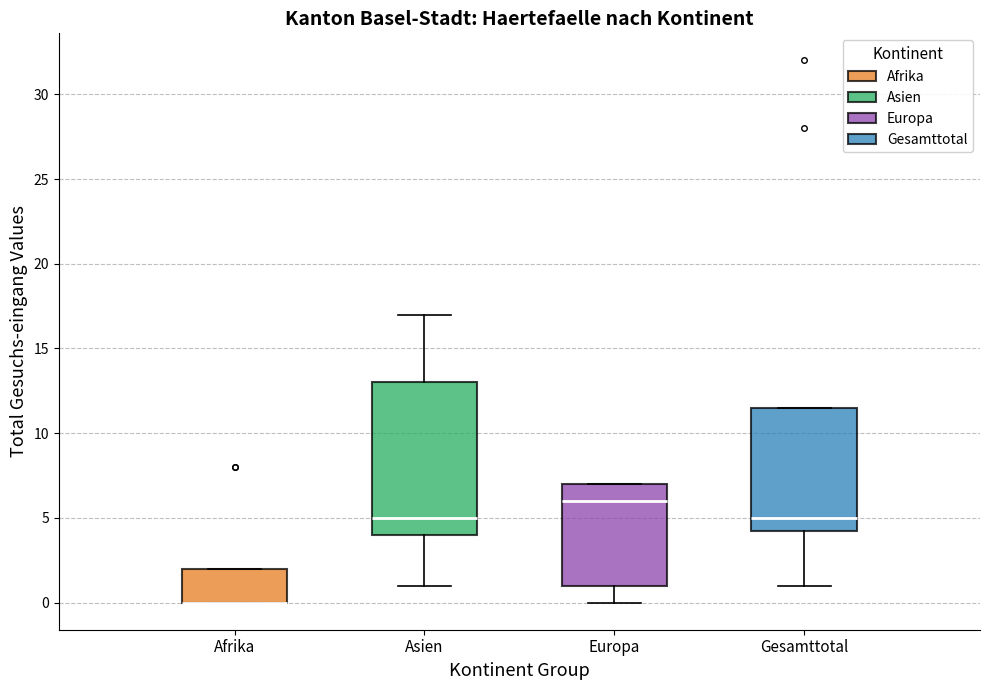

Where is the upper edge of the box for Gesamttotal on the y-axis? The values are not printed on the chart, so give them approximately, as read against the axis.

11.5